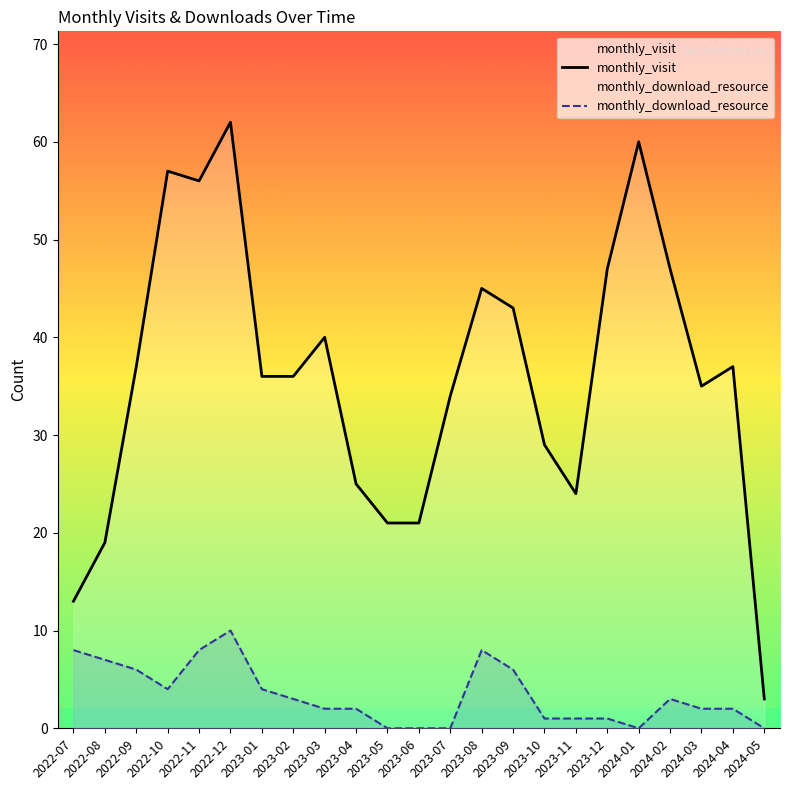

At 2022-10, list the series in order from largest to smallest.

monthly_visit, monthly_download_resource